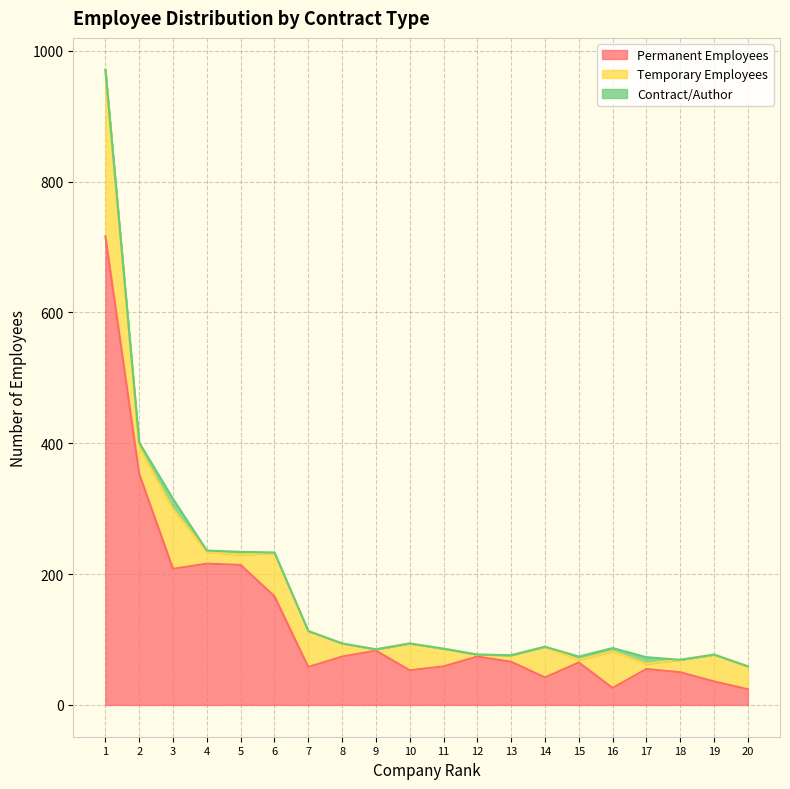

What is the sum of all Permanent Employees values?

2638